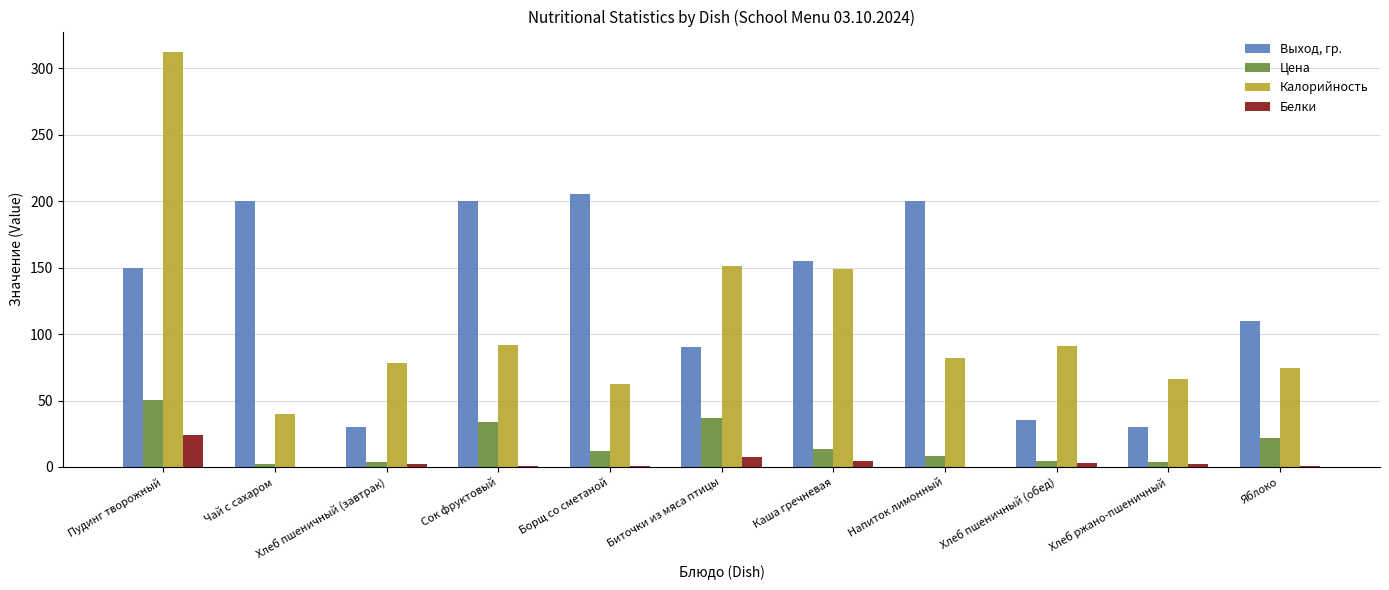

How many series are shown in this chart?

4